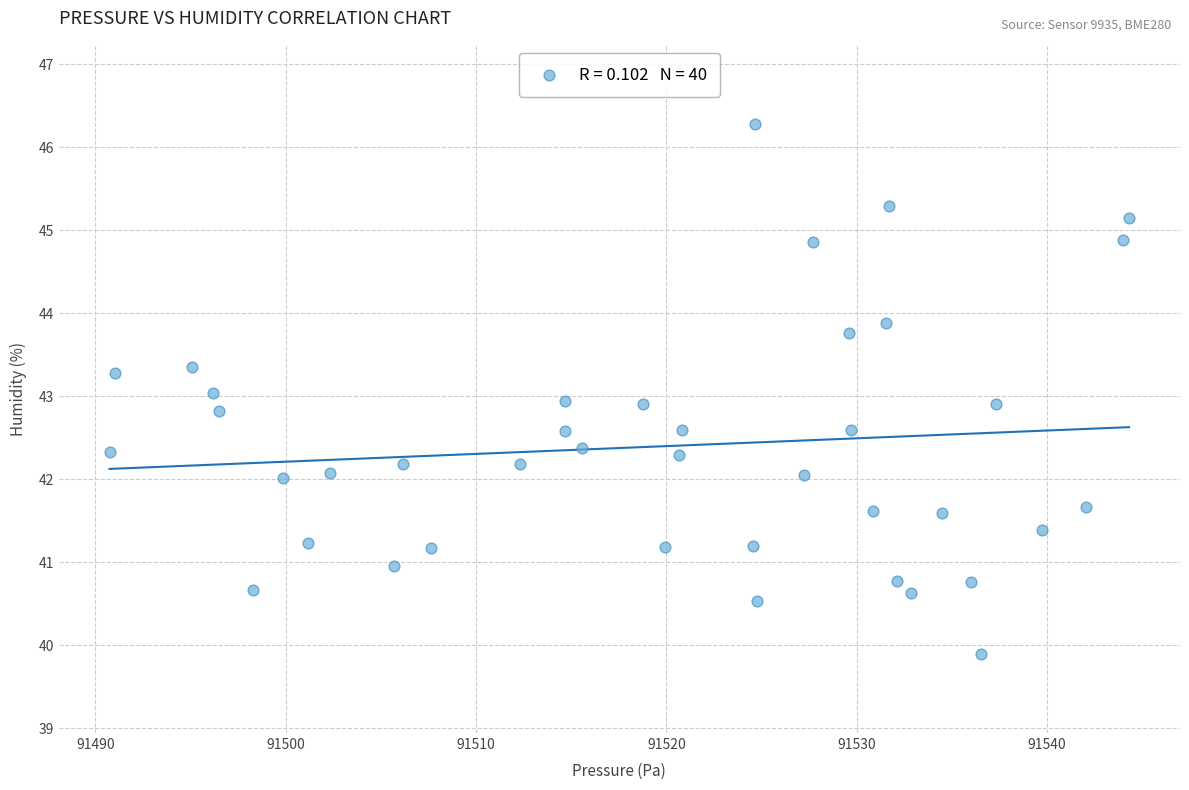

What is the range of X values (max minus min)?

53.6